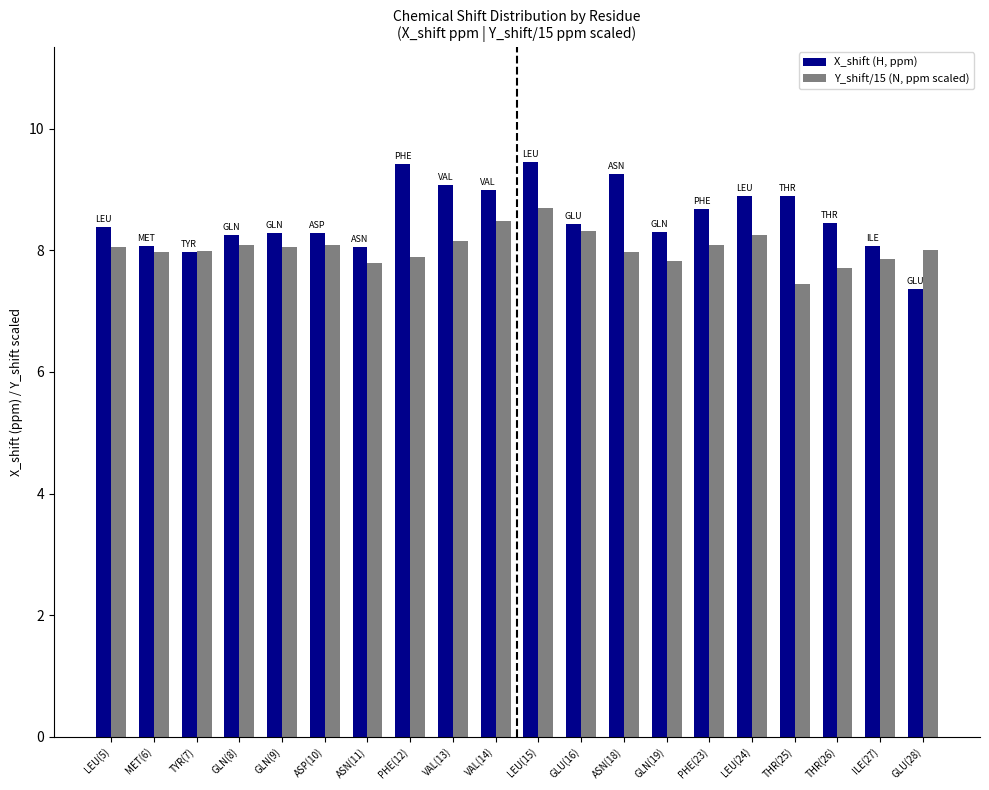

What is the greatest value displayed?

9.5